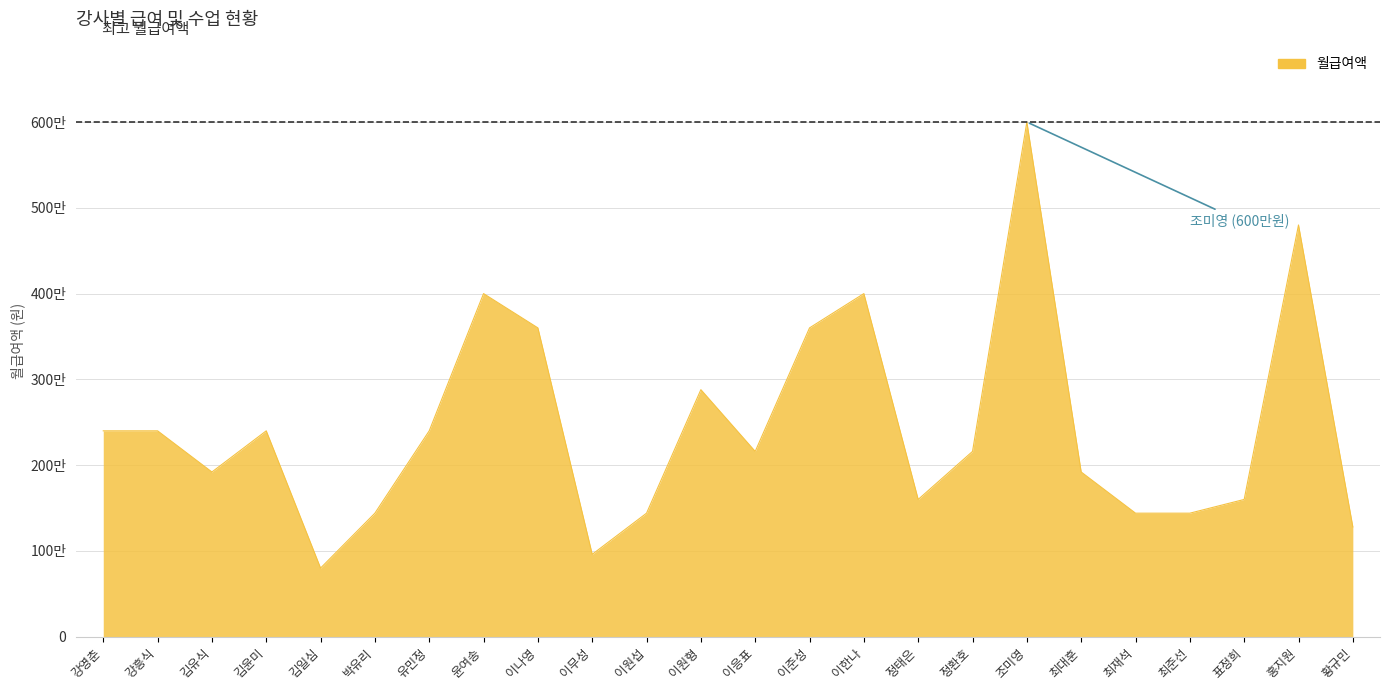

Does the chart have visible grid lines?

Yes